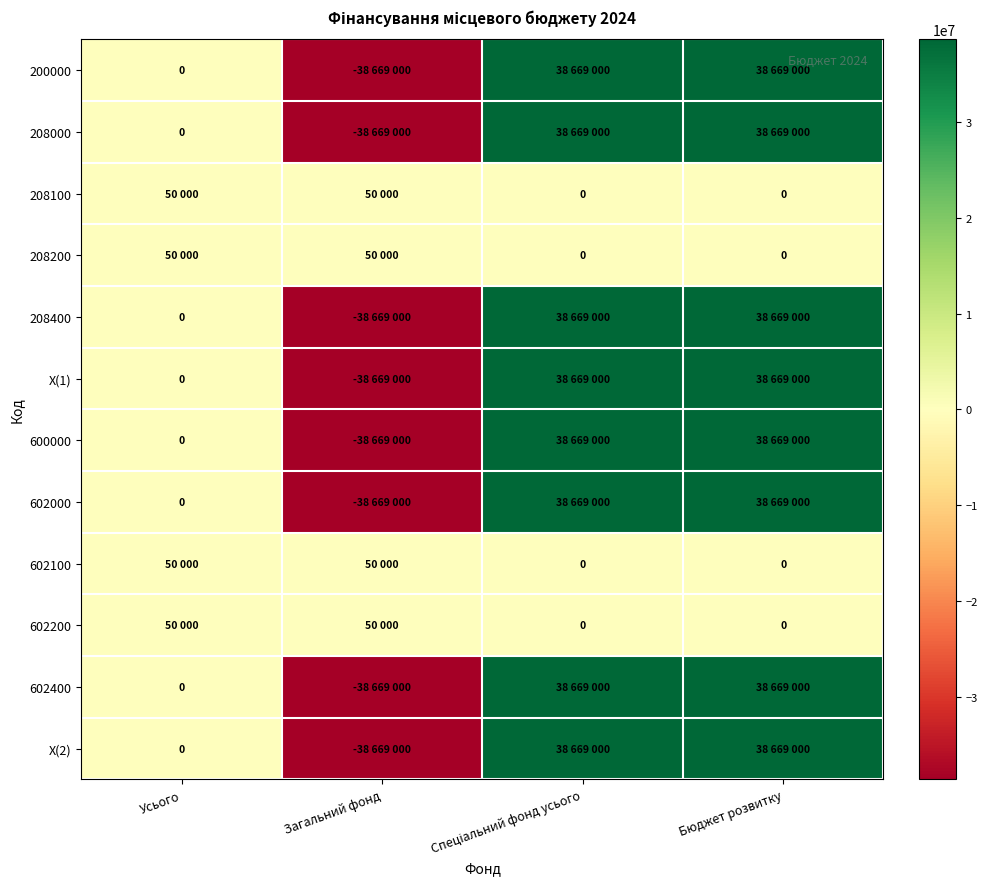

Rank the series at Загальний фонд from highest to lowest value.

208100, 208200, 602100, 602200, 200000, 208000, 208400, X(1), 600000, 602000, 602400, X(2)